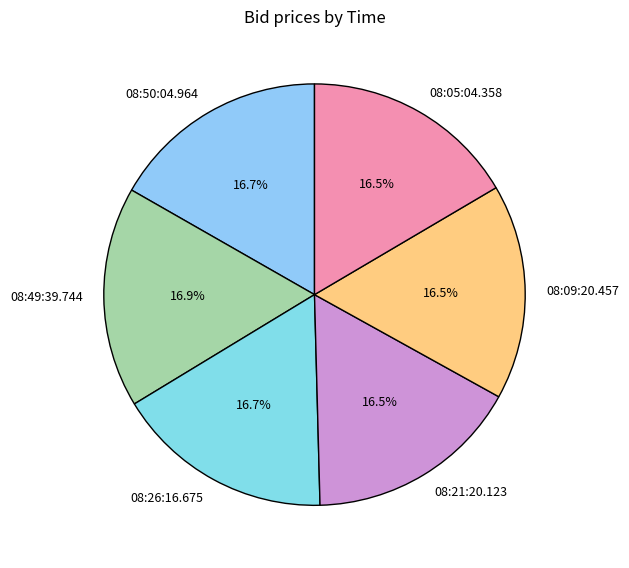

What is the total percentage of 08:50:04.964 and 08:49:39.744?

33.7%